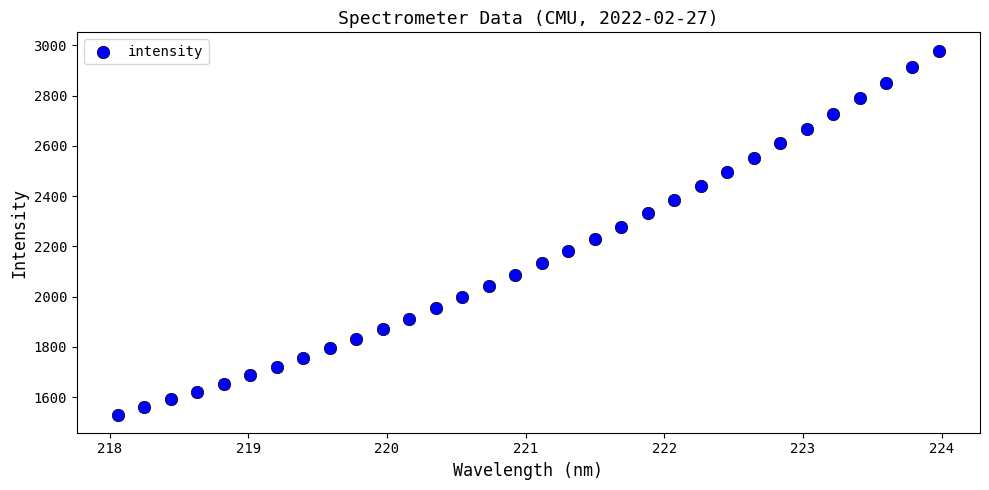

What is the range of Y values (max minus min)?

1447.8